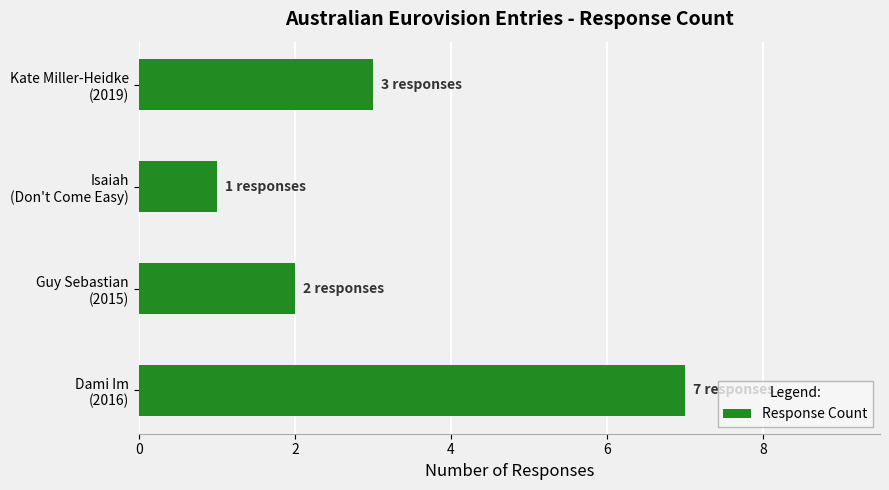

Reading bottom to top, what are all the values shown in this chart?

7	2	1	3